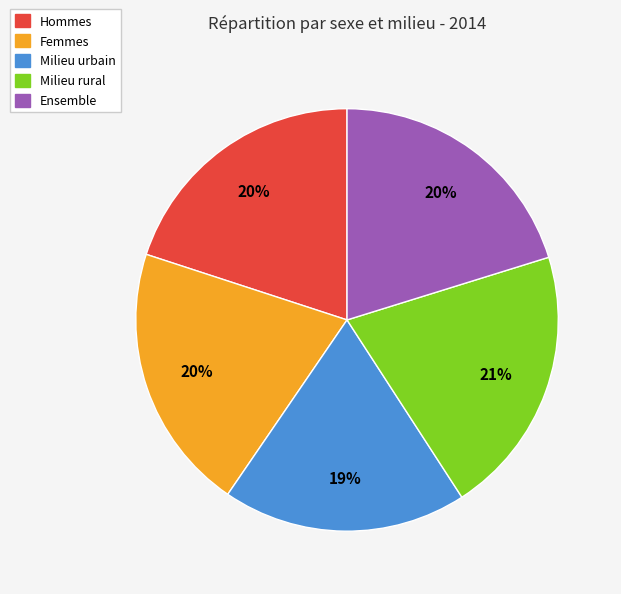

Is it true that Milieu urbain is 19% of the pie?

True